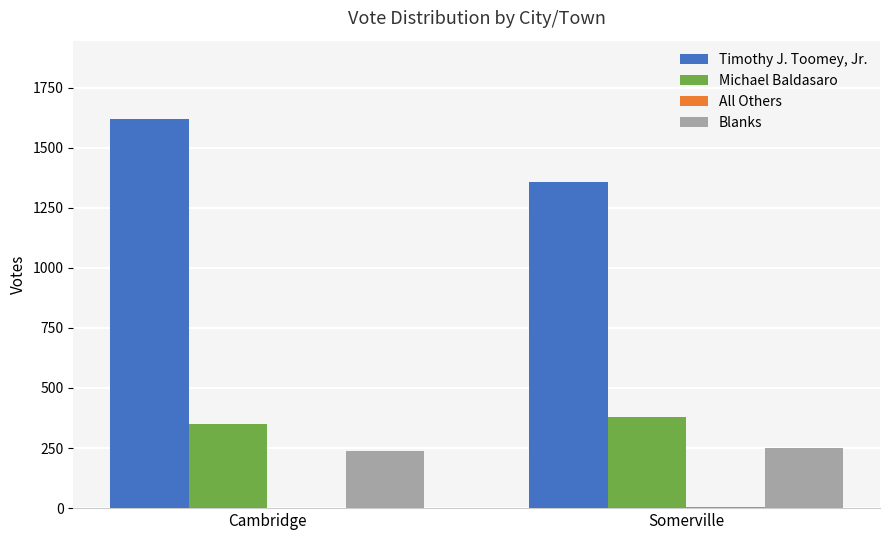

Between Cambridge and Somerville, which series saw the biggest shift?

Timothy J. Toomey, Jr.